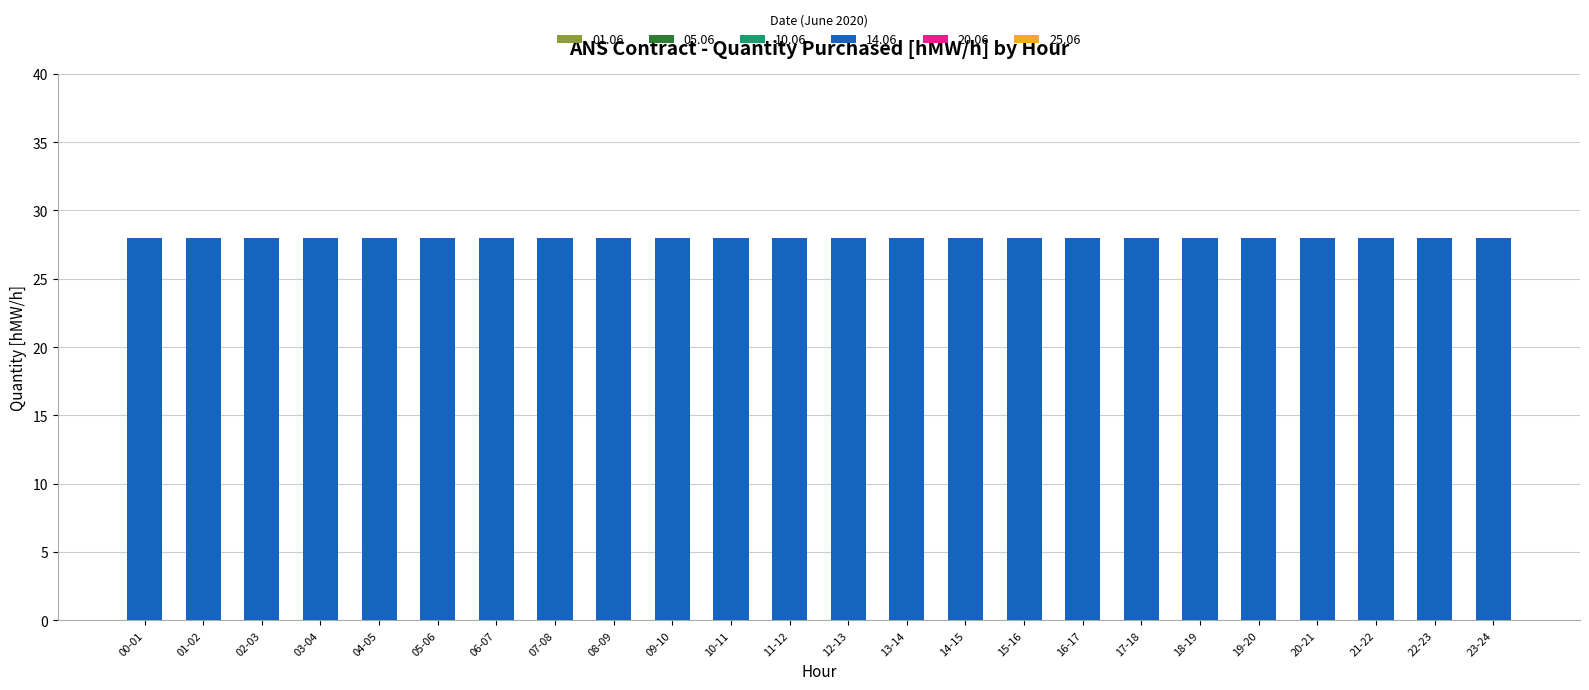

Rank the categories by 01.06 value from lowest to highest.

00-01, 01-02, 02-03, 03-04, 04-05, 05-06, 06-07, 07-08, 08-09, 09-10, 10-11, 11-12, 12-13, 13-14, 14-15, 15-16, 16-17, 17-18, 18-19, 19-20, 20-21, 21-22, 22-23, 23-24